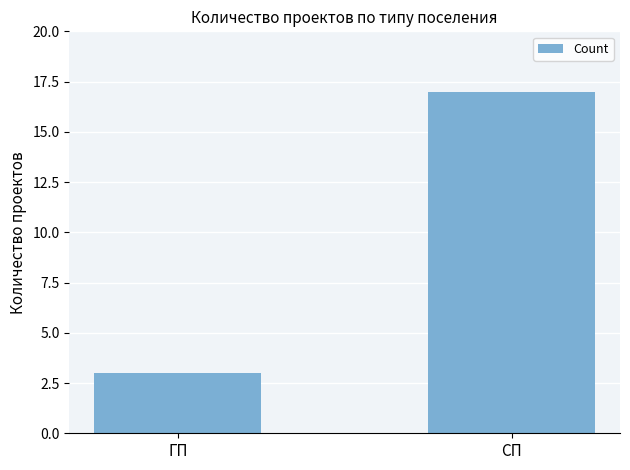

What is the sum of the values at СП and ГП?

20